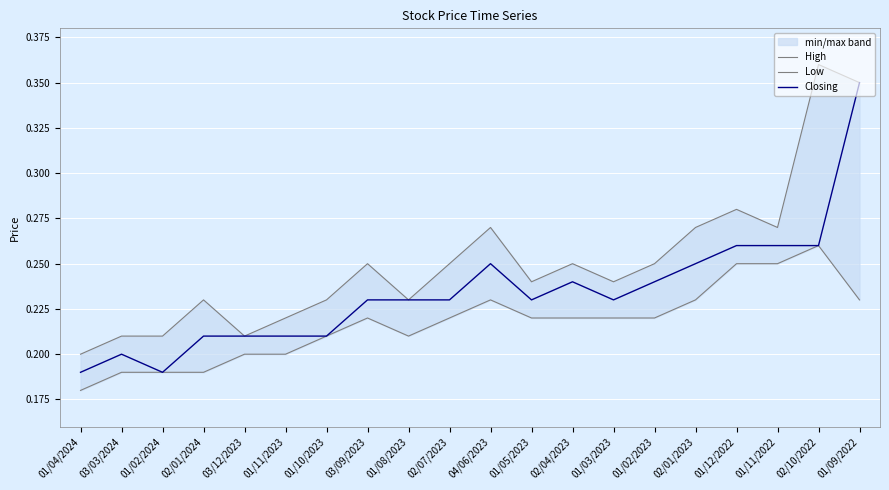

The value of Closing at 01/11/2022 is 0.4. True or false?

False